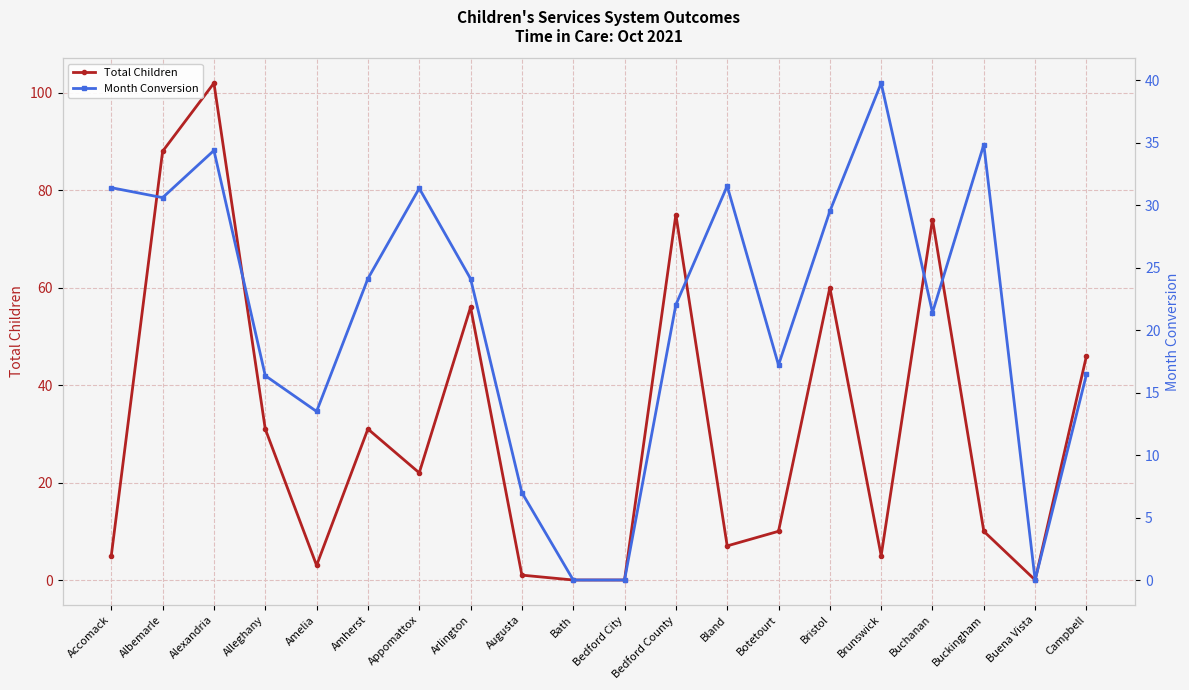

What is the sum of the Total Children values at Albemarle and Bedford County?

163